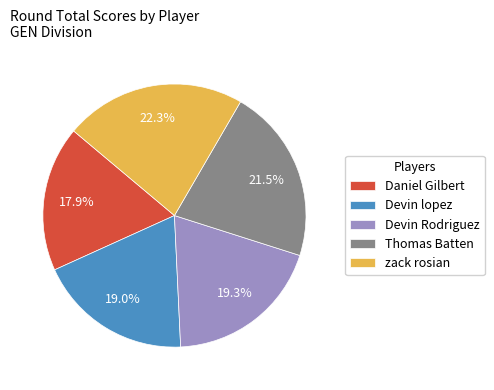

Count the number of slices in the pie.

5